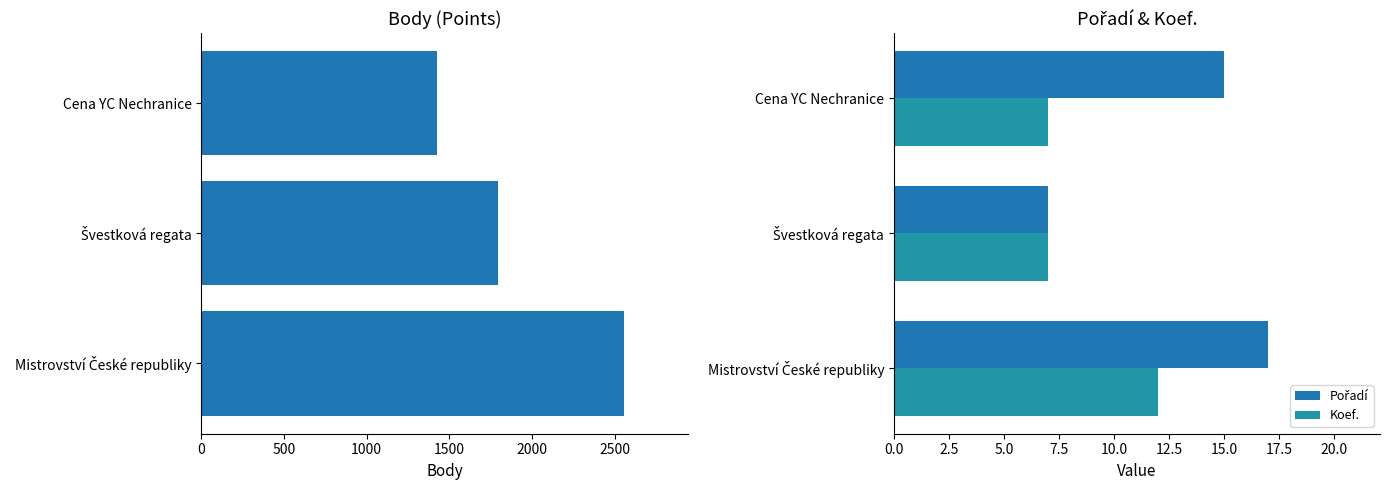

How many Pořadí values are between 7 and 17?

3